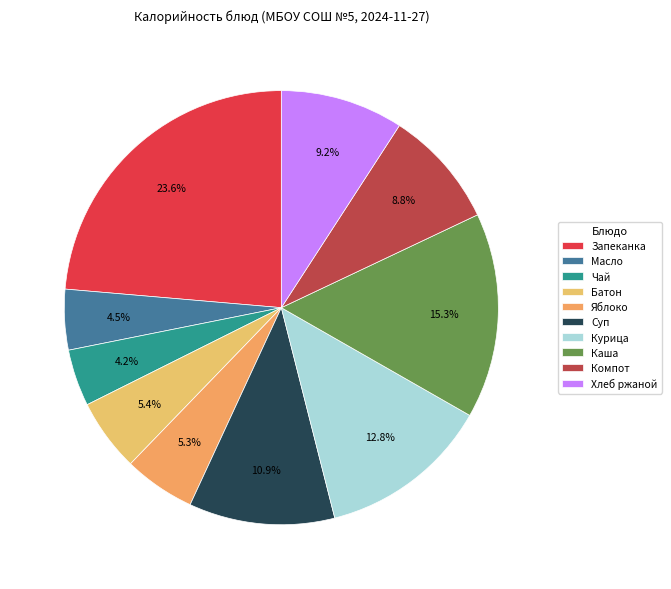

How many segments does this pie chart have?

10